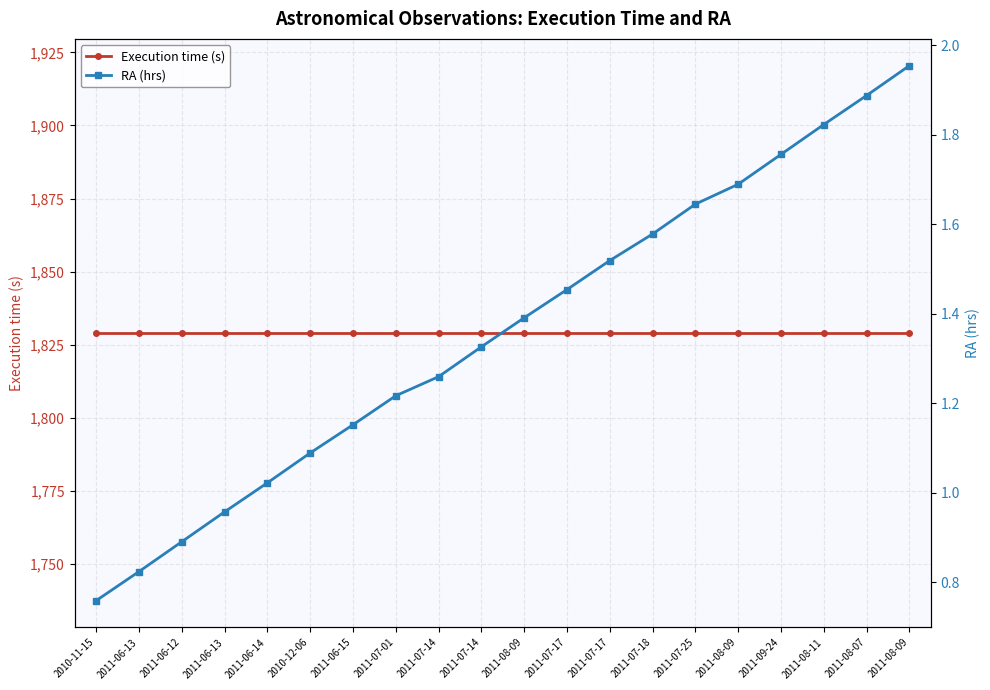

Which category has the highest value in the RA (hrs) series?

2011-08-09